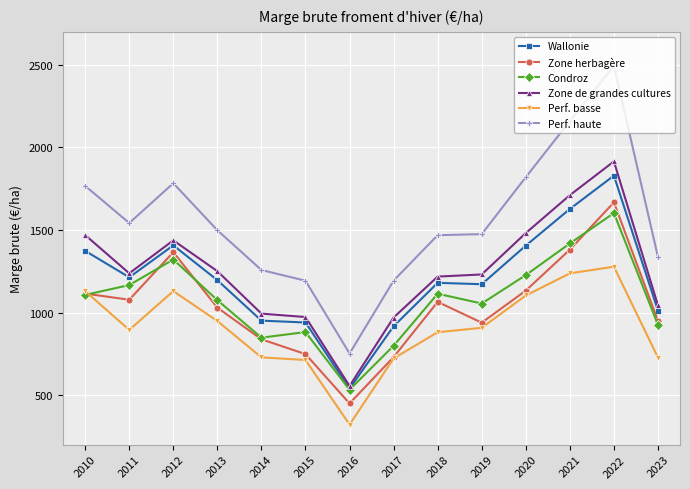

True or false: Wallonie has a value of 718.6 at 2019.

False